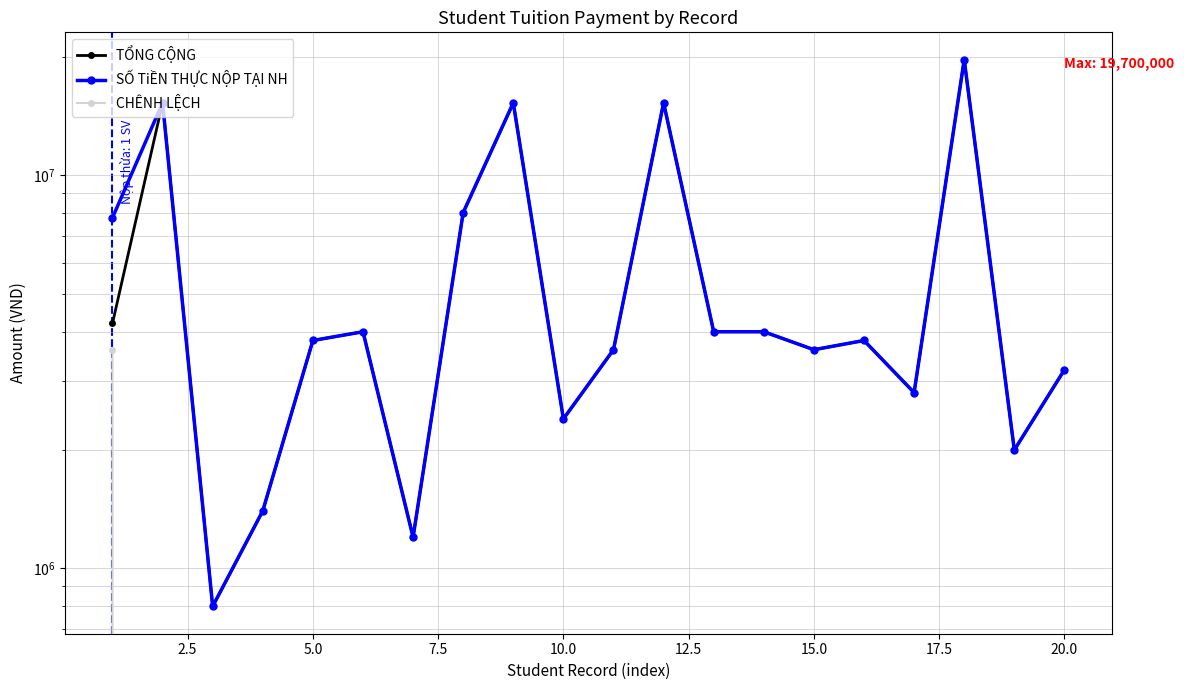

What are all the series names shown in the legend?

TỔNG CỘNG, SỐ TiỀN THỰC NỘP TẠI NH, CHÊNH LỆCH